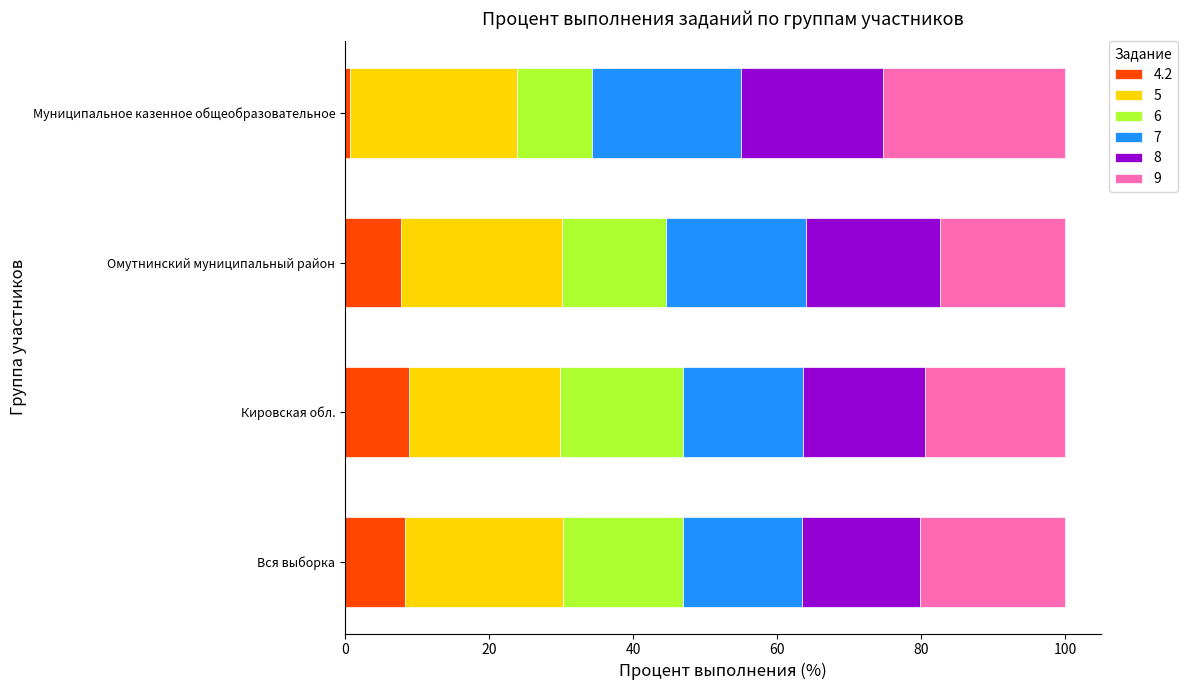

What is the difference between the maximum and minimum values in the 4.2 series?

8.2